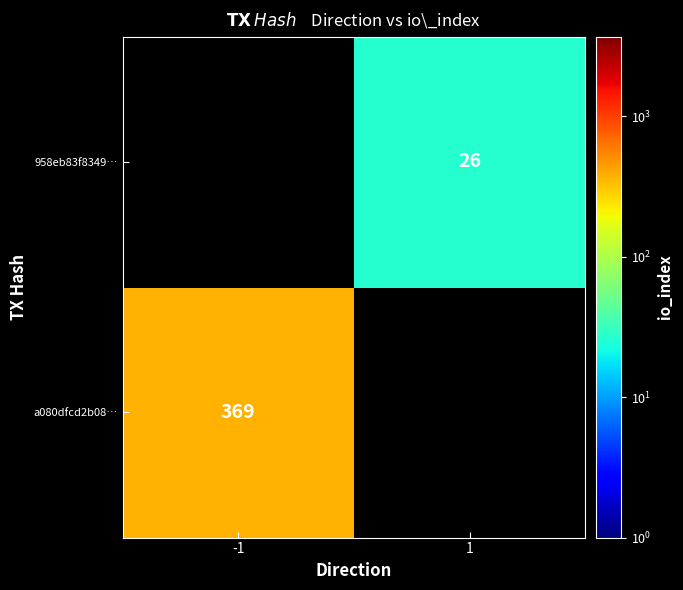

At how many categories does at least one series exceed 261?

1